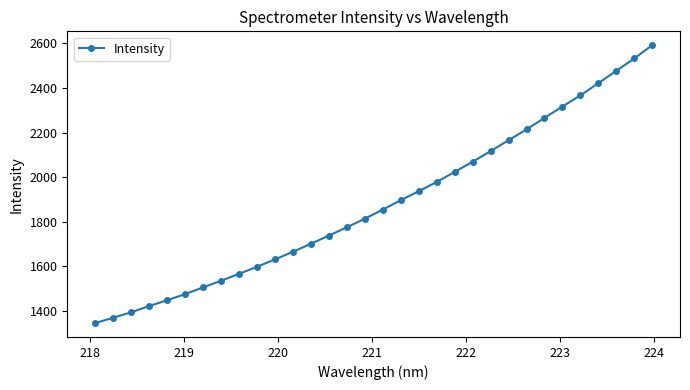

What is the value of the 10th point from the left?

1597.7